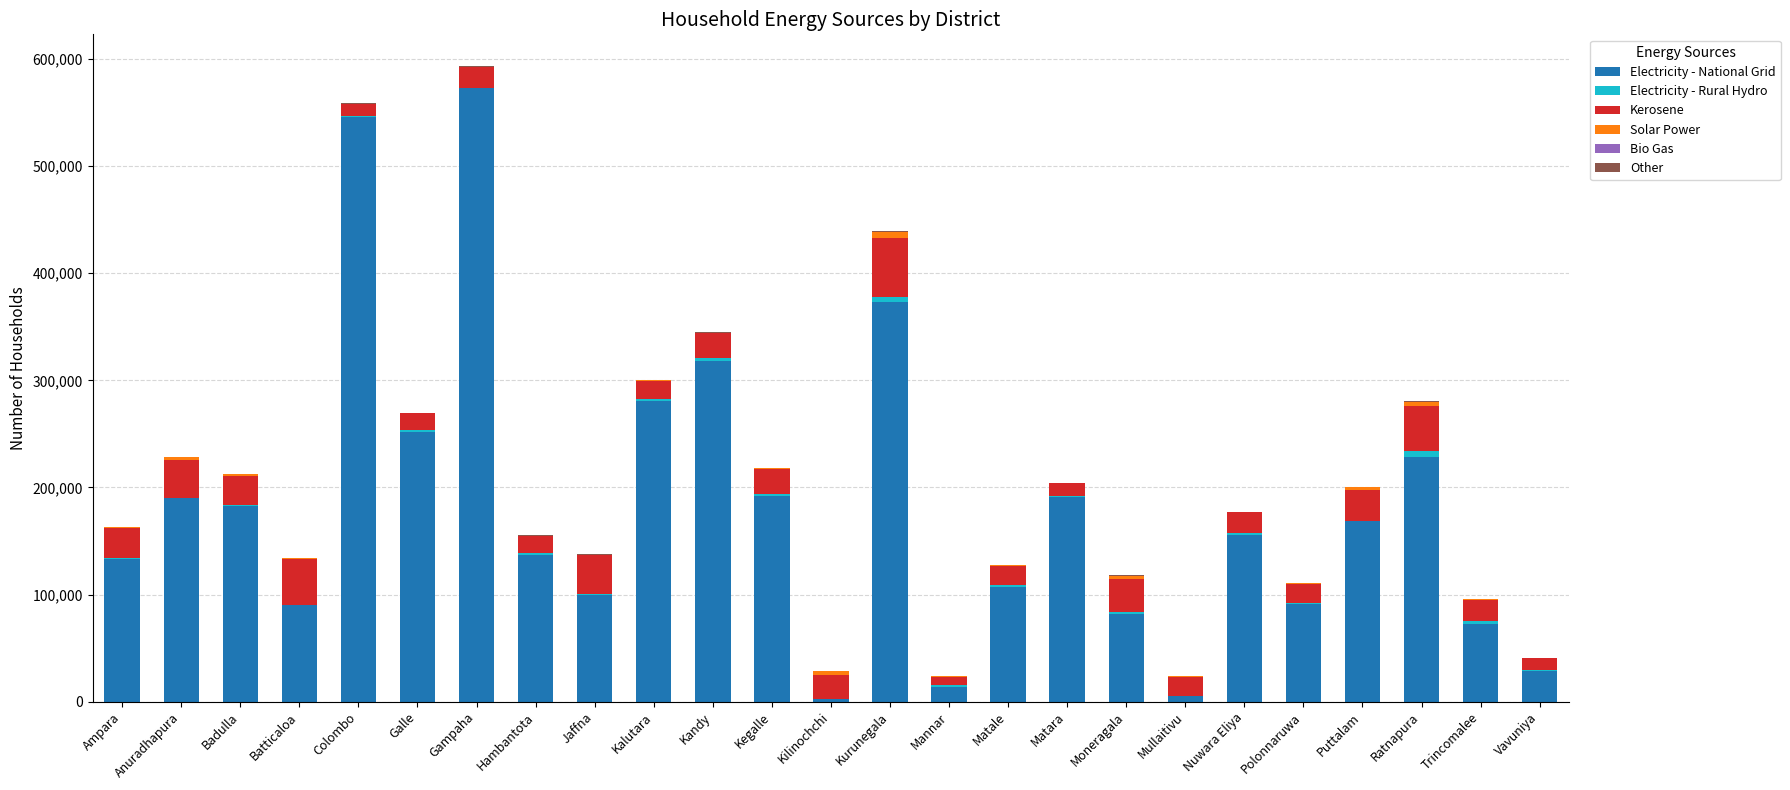

The Electricity - National Grid series shows 168552 at Puttalam. True or false?

True